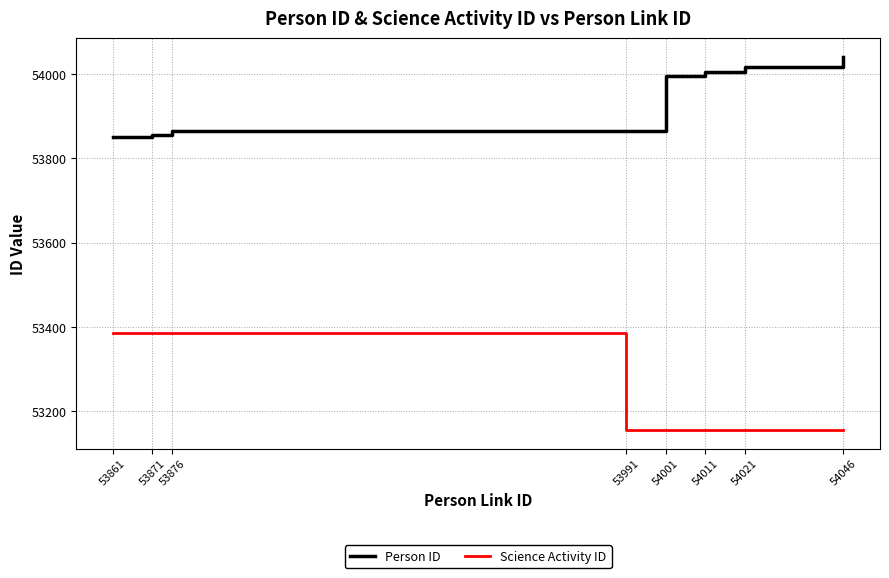

What is the difference between the second highest and second lowest values in the Science Activity ID series?

230